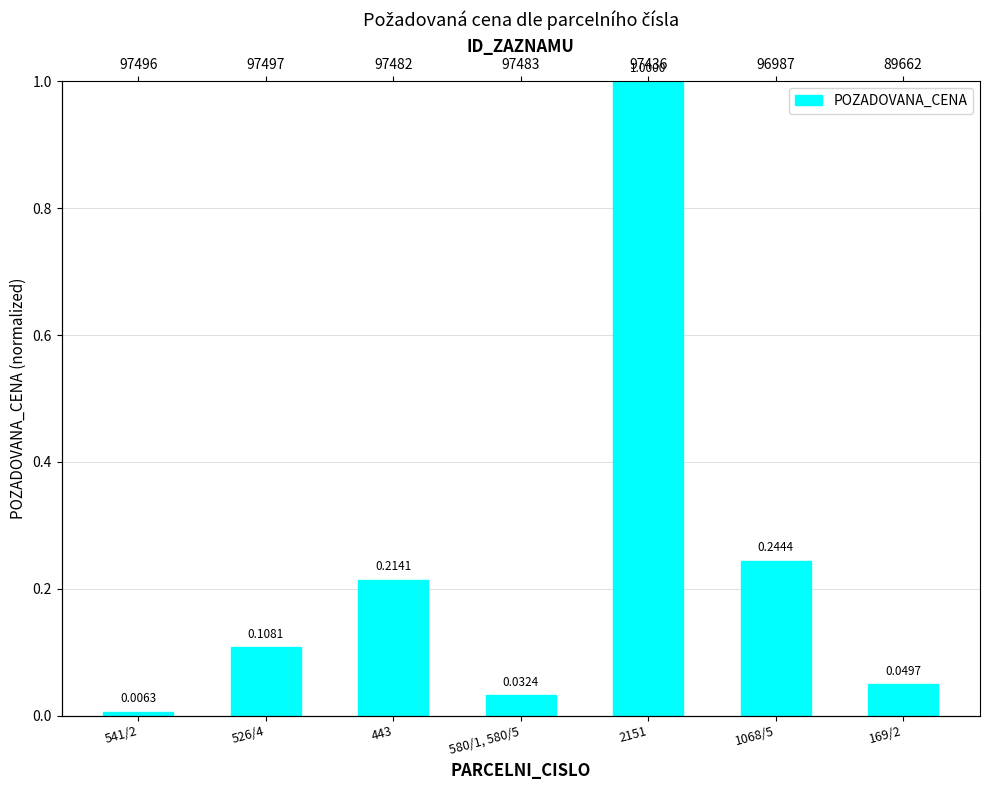

Is it true that the value at 1068/5 is 0.2?

True